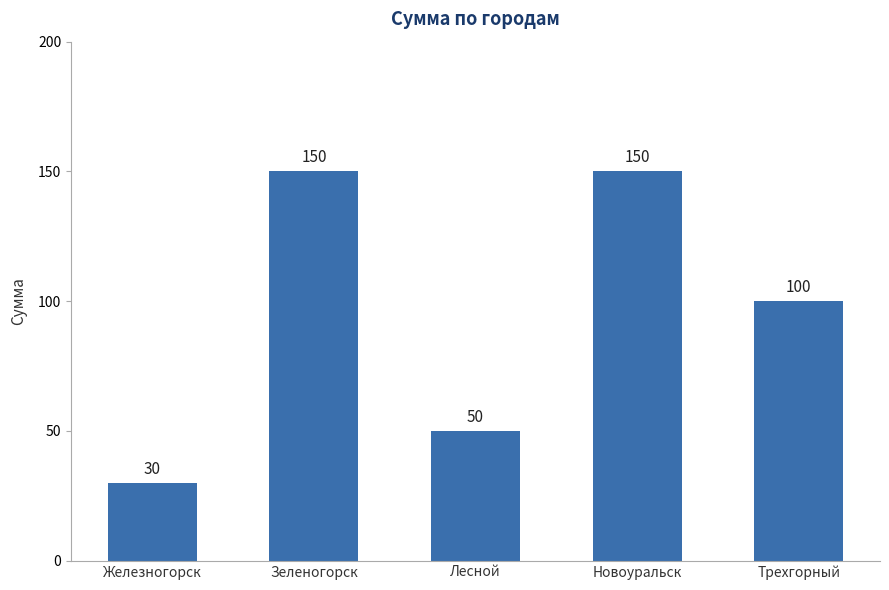

Count the number of data series in this chart.

1